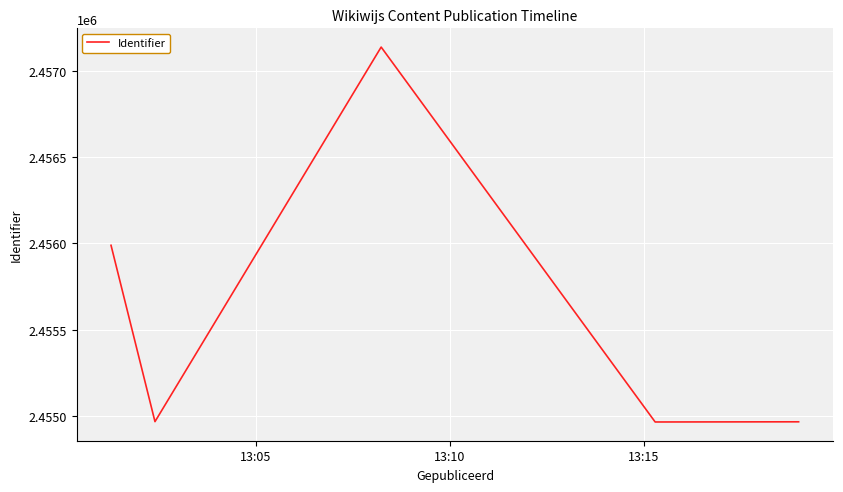

True or false: there are more than 0 points higher than both neighbors.

True